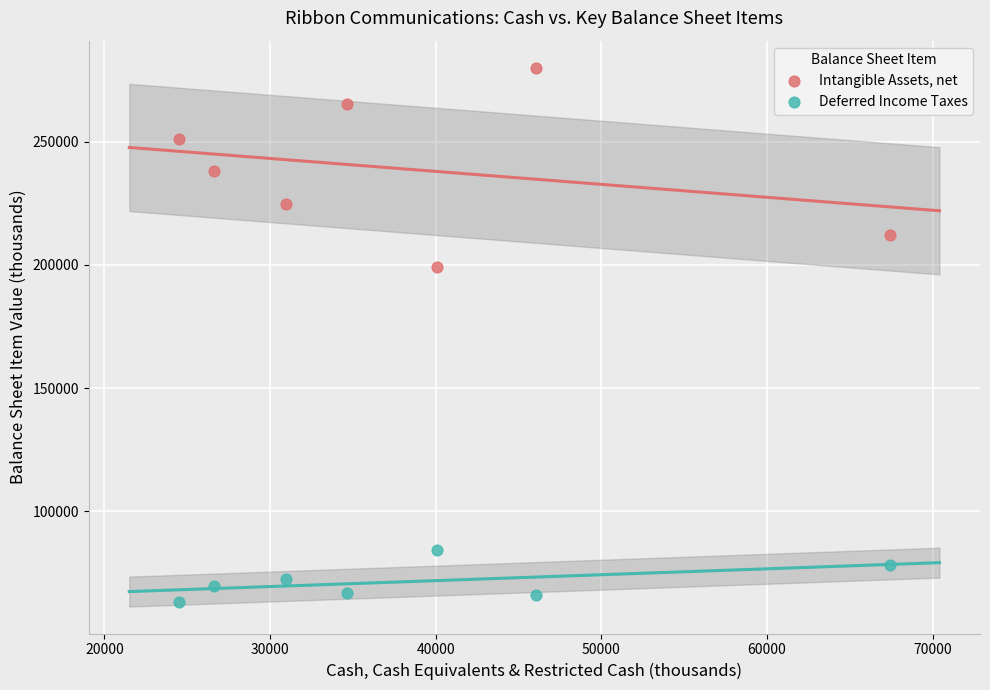

Which series has the widest spread of Y values?

Intangible Assets, net